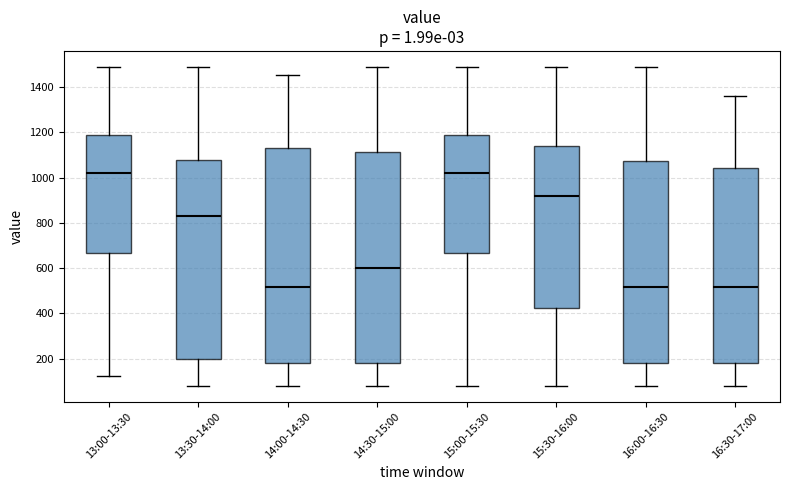

Where is the lower edge of the box for 15:30-16:00 on the y-axis? The values are not printed on the chart, so give them approximately, as read against the axis.

420